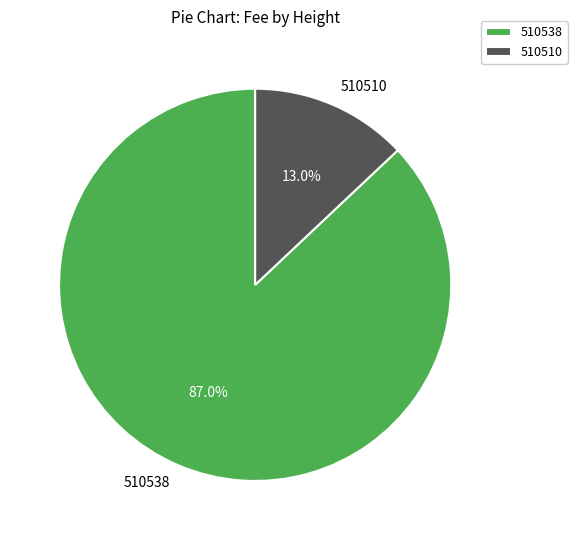

Is it true that 510510 is 3% of the pie?

False